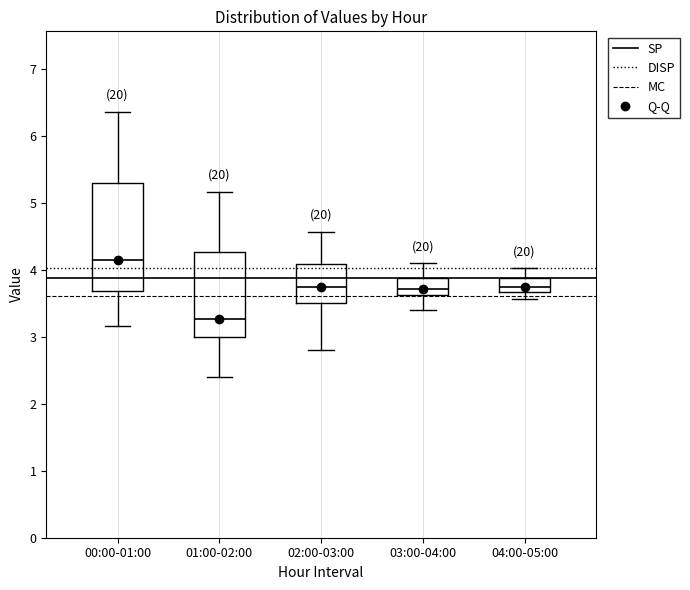

Where is the lower edge of the box for 01:00-02:00 on the y-axis? The values are not printed on the chart, so give them approximately, as read against the axis.

3.0